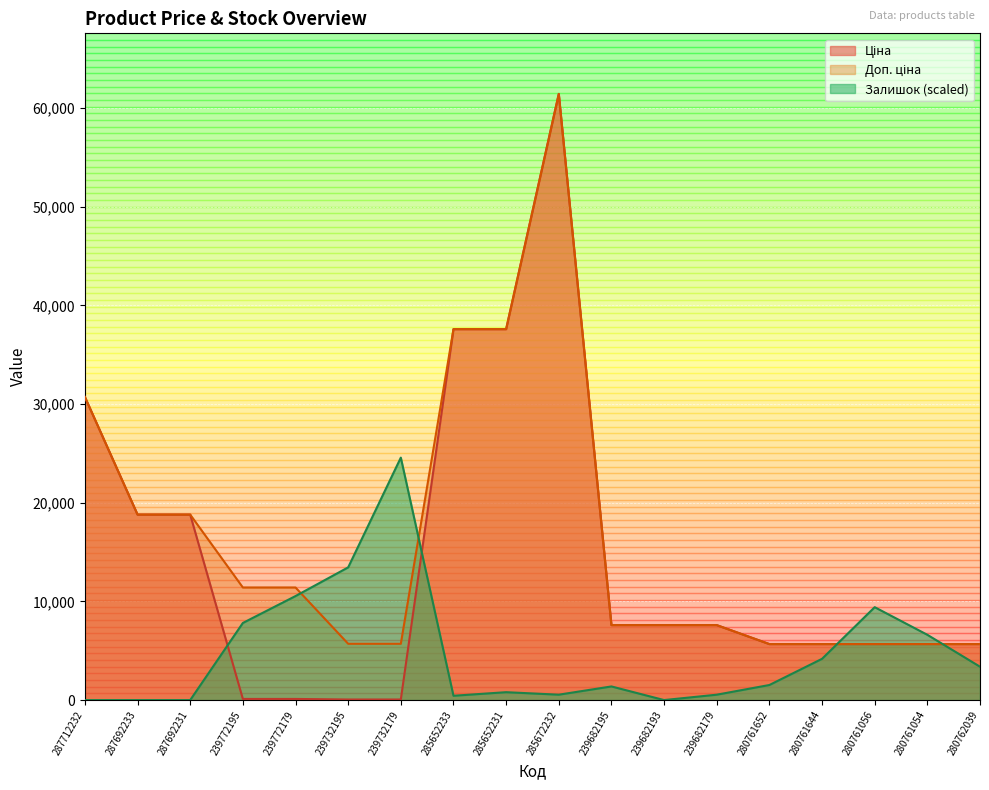

At which category is the sum across all series the highest?

285672232